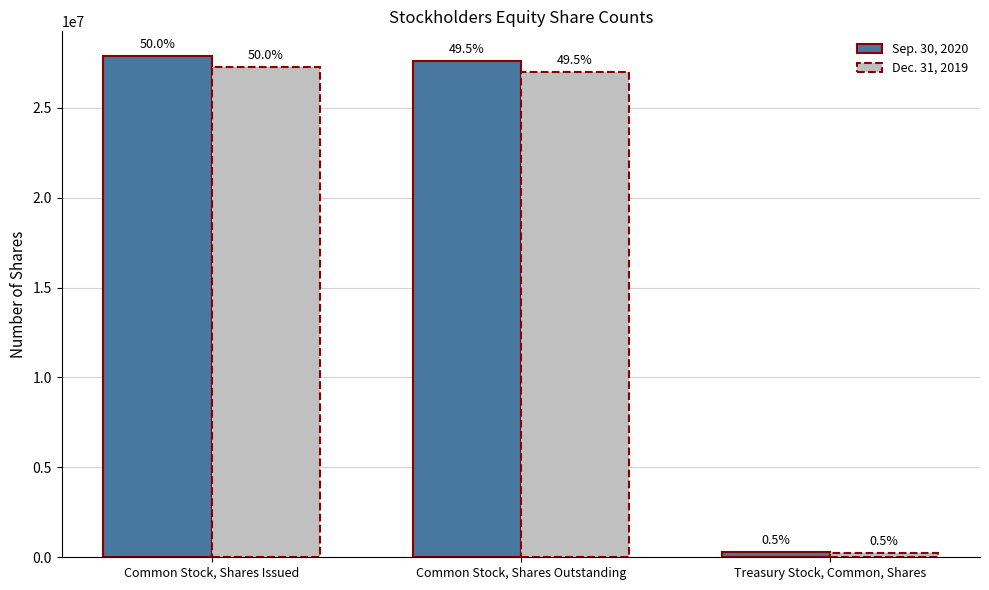

Reading left to right, transcribe all the data shown in this chart.

Sep. 30, 2020: 27855051	27583028	272023
Dec. 31, 2019: 27262639	27003157	259482